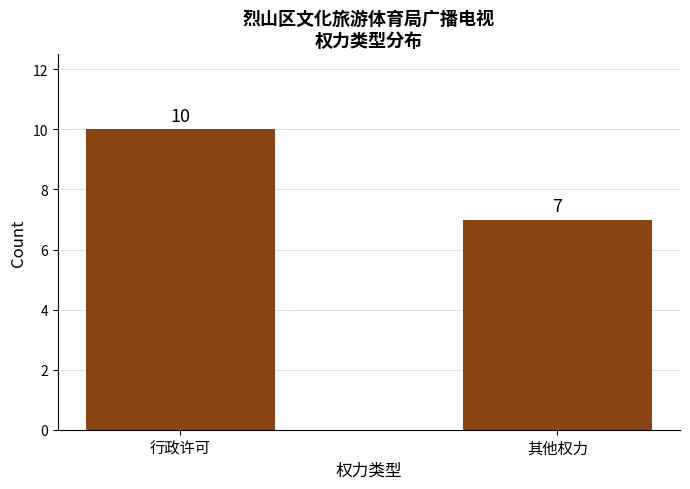

What is the difference between the values at 其他权力 and 行政许可?

3